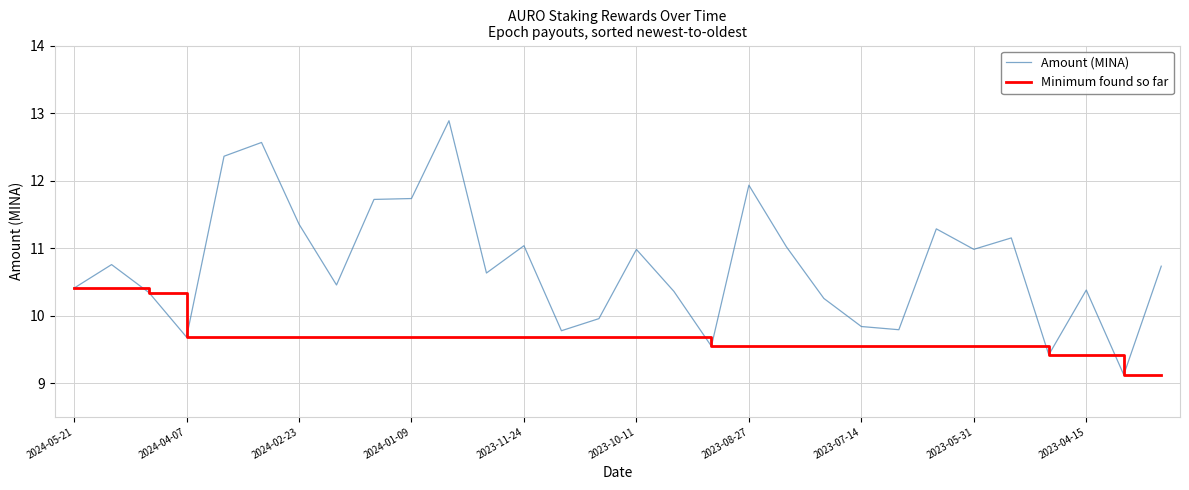

What are all the series names shown in the legend?

Amount (MINA), Minimum found so far